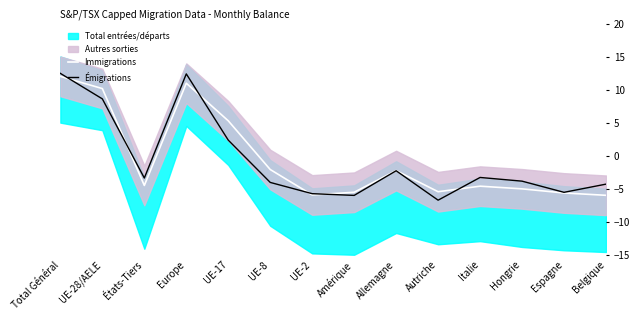

True or false: Émigrations has a value of 8.6 at UE-28/AELE.

True